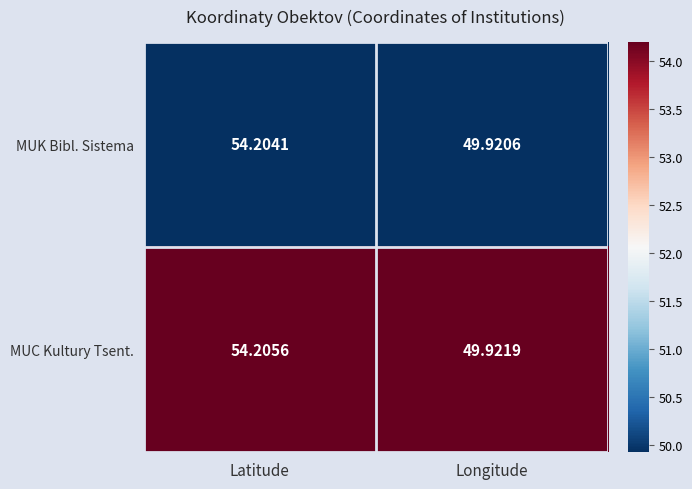

At which category is the sum across all series the highest?

Latitude